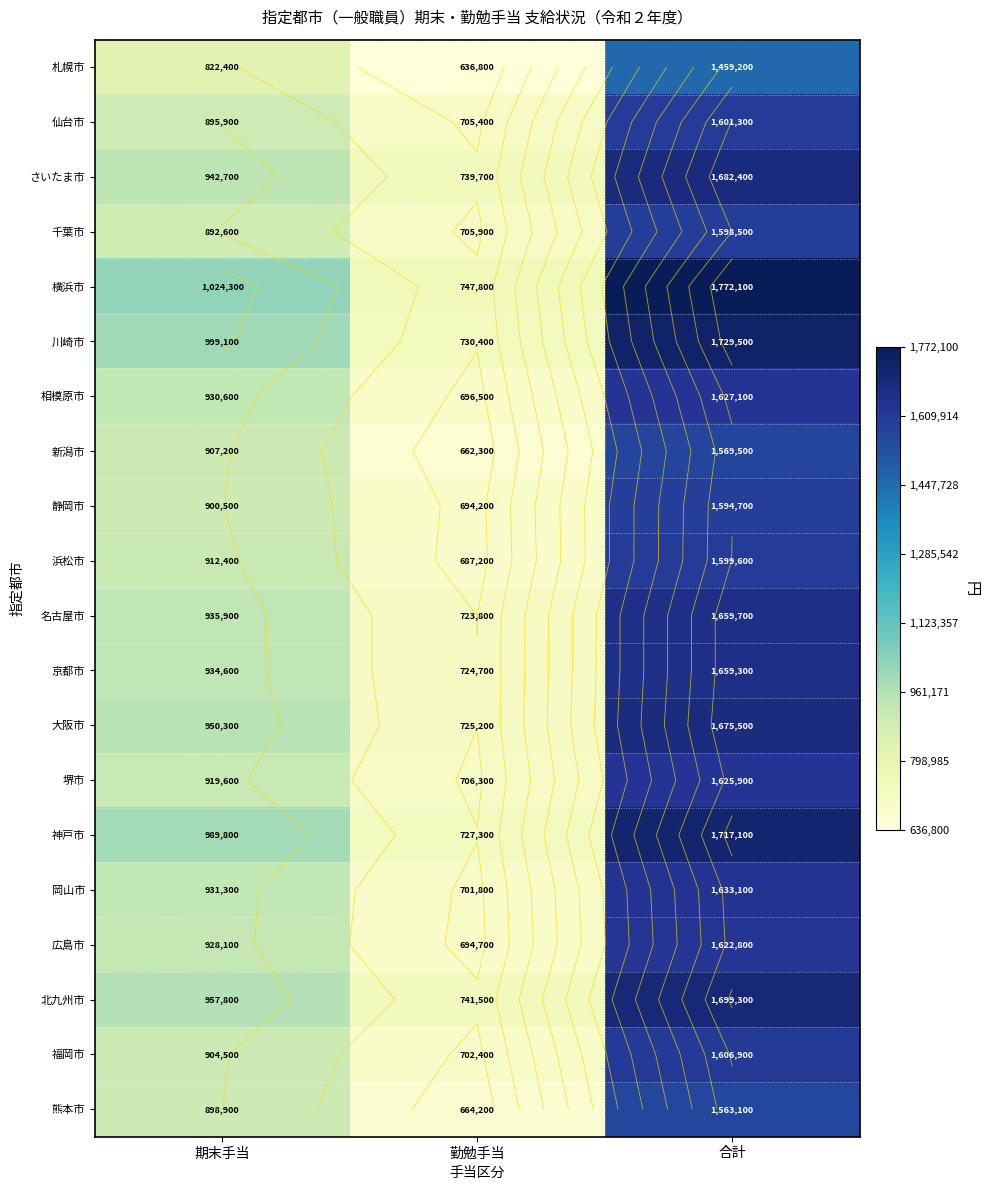

At which category is the sum across all series the highest?

合計